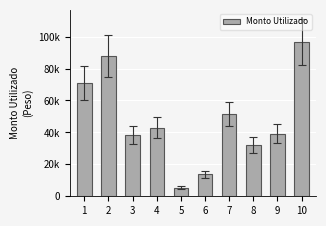

The value at 9 is 39254. True or false?

True